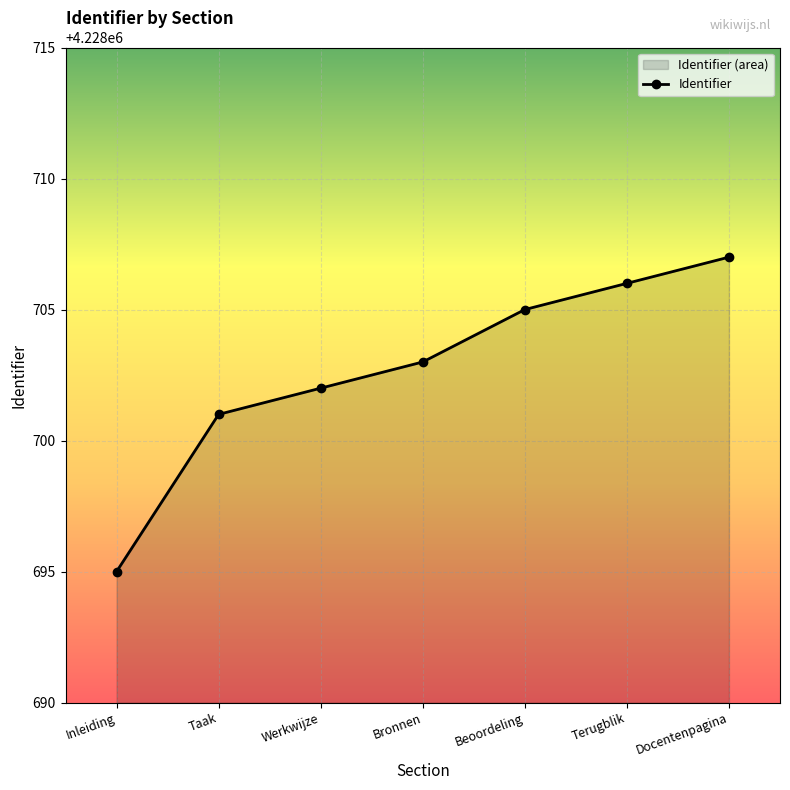

What is the label of the 7th point from the left?

Docentenpagina